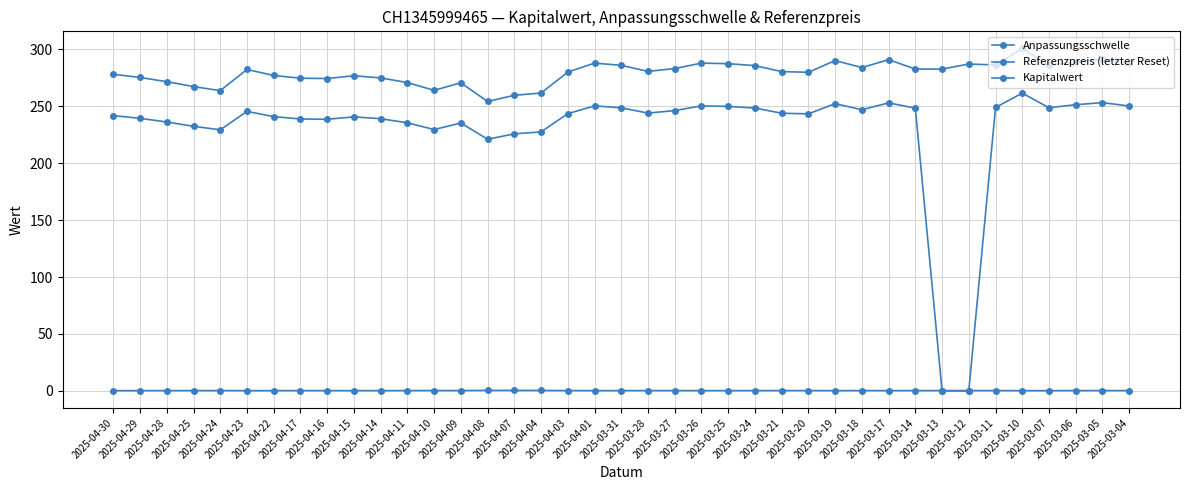

At which label is Referenzpreis (letzter Reset) closest to 130?

2025-04-08